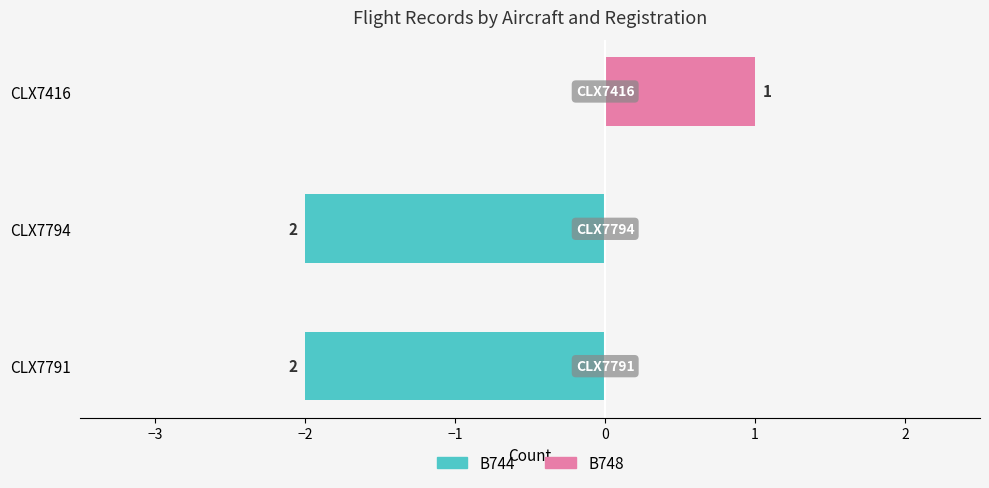

What is the value of the B744 bar at the 1st from the left?

-2